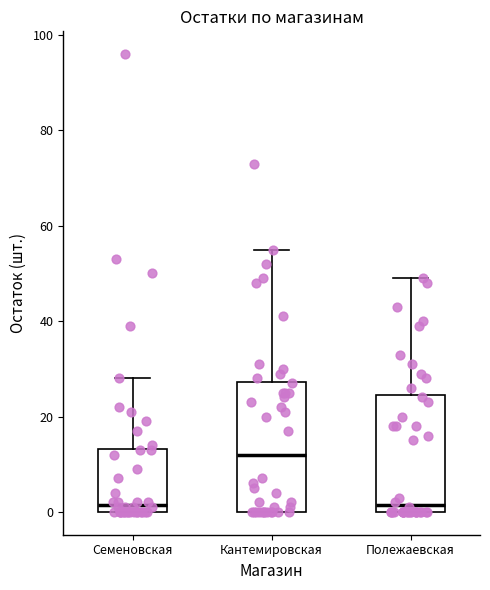

Reading left to right, transcribe this box plot: for each box, give where its median line is, the range the box spans, and where its two whiskers end, as read against the y-axis. The values are not printed on the chart, so give them approximately, as read against the axis.

Семеновская: median 2, box 0 to 14, whiskers 0 to 28
Кантемировская: median 12, box 0 to 28, whiskers 0 to 56
Полежаевская: median 2, box 0 to 24, whiskers 0 to 50